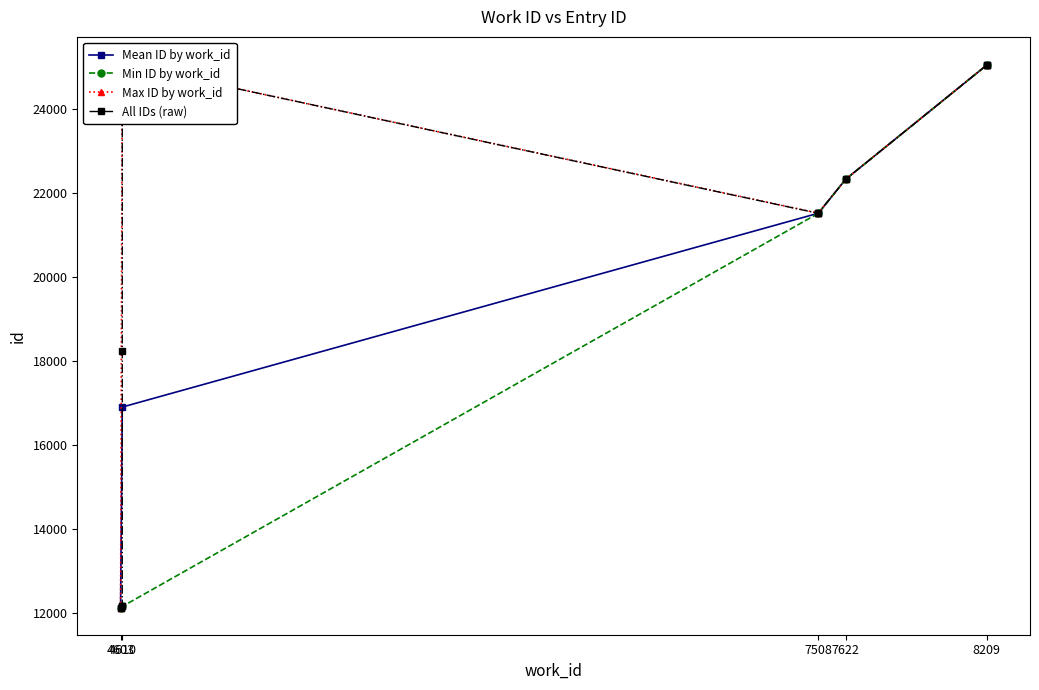

How many values exceed 21518?

4